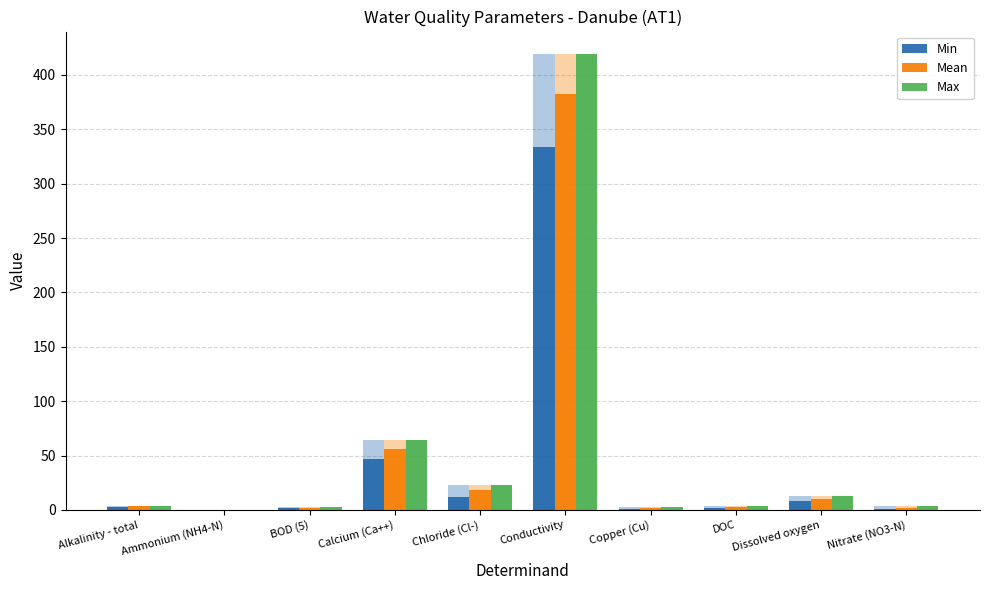

What is the value of the Mean bar at the 7th from the left?

2.1